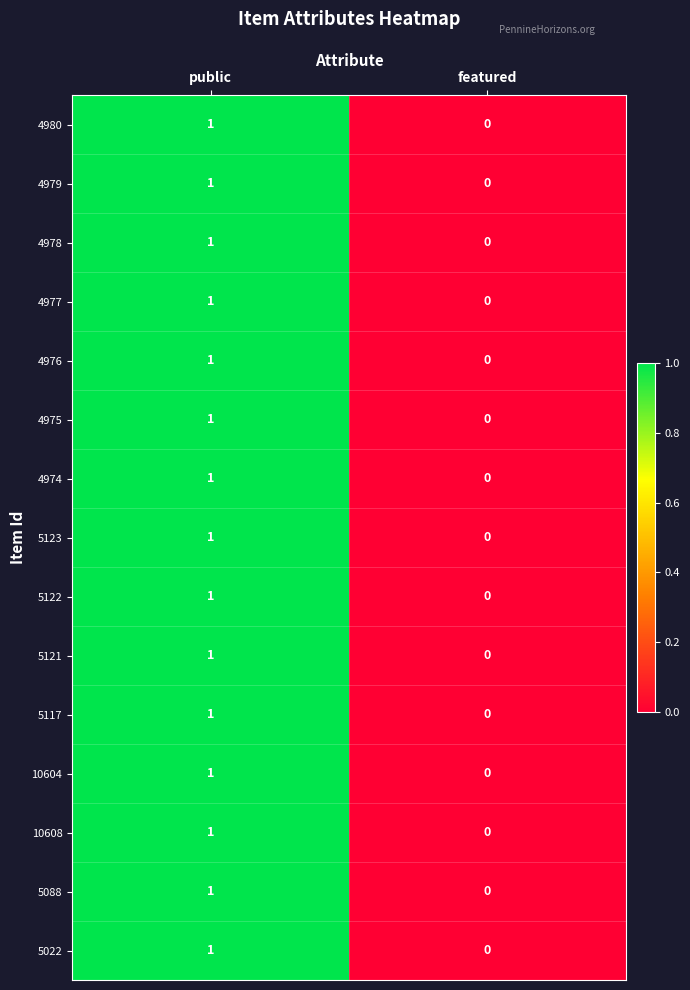

What is the greatest value displayed?

1